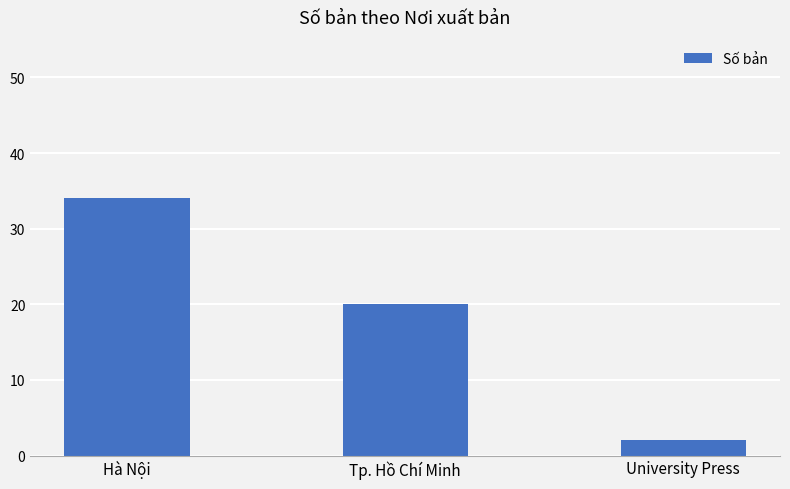

How many bars are there in total?

3